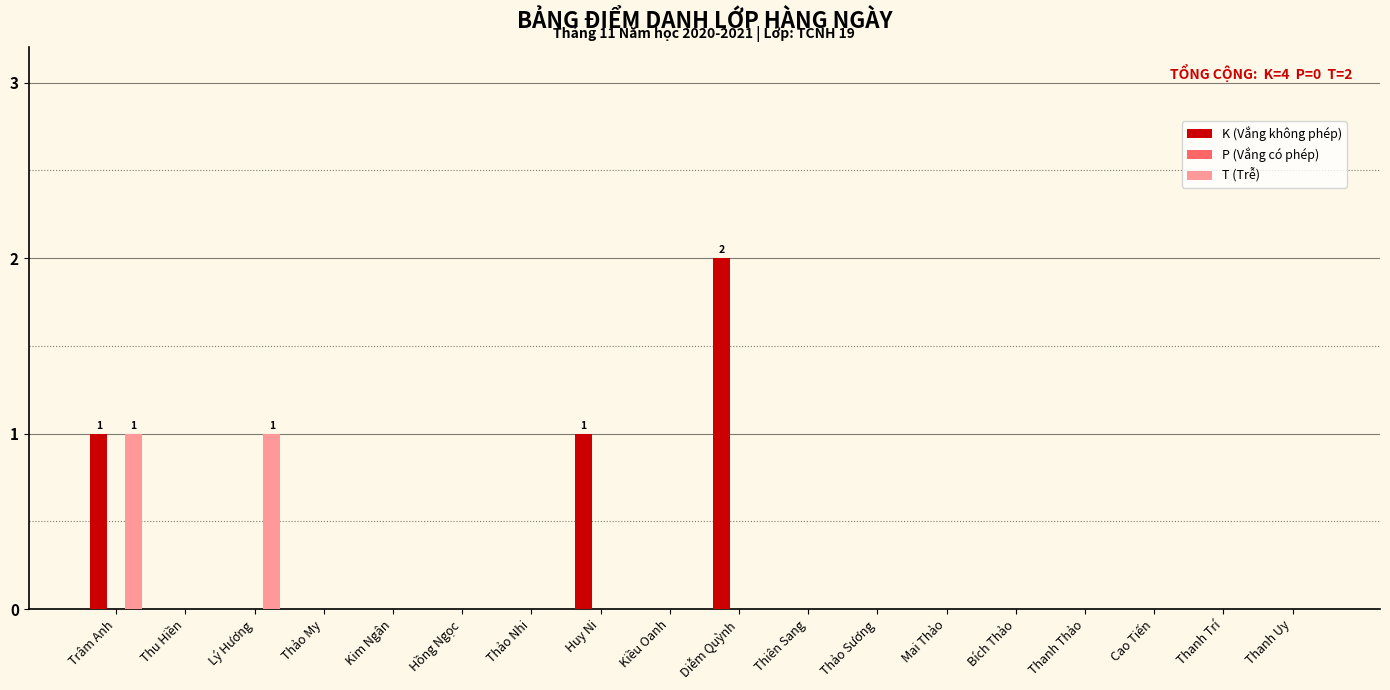

The value of K (Vắng không phép) at Lý Hương is 0. True or false?

True